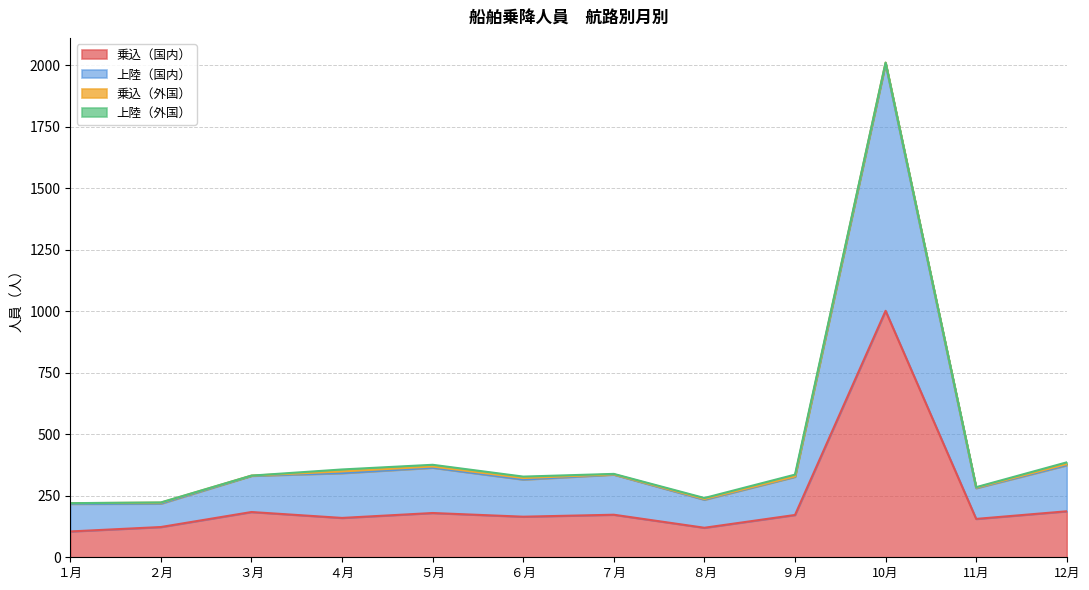

What is the value of the 乗込（国内） point at the 7th from the left?

173